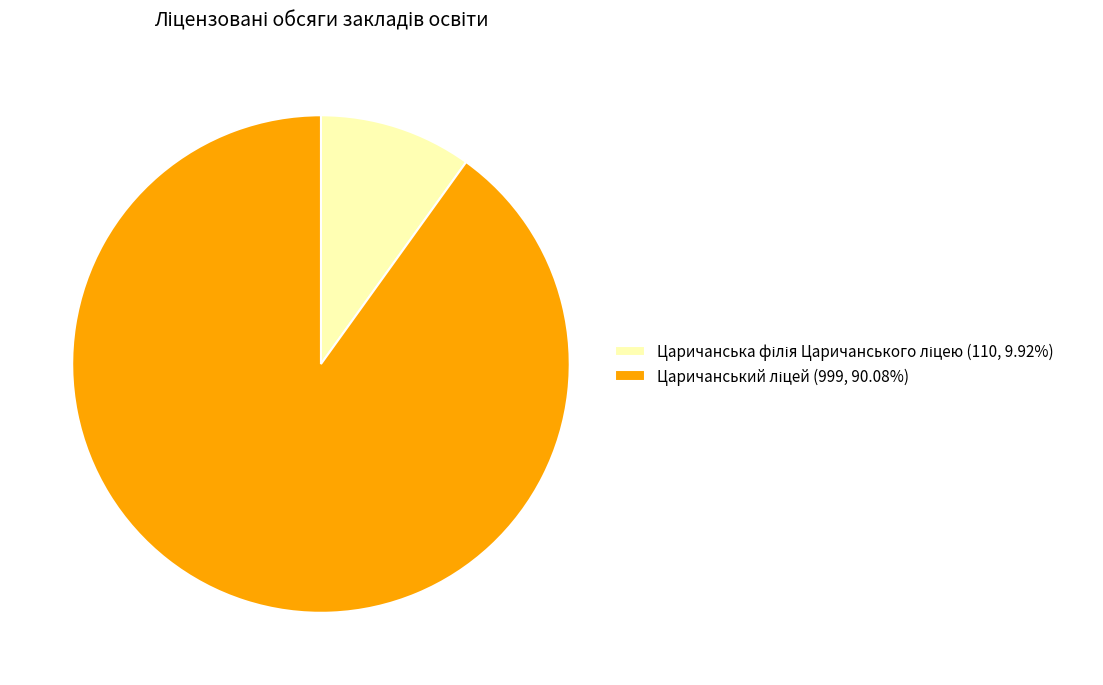

Is there a majority slice in this chart?

Yes